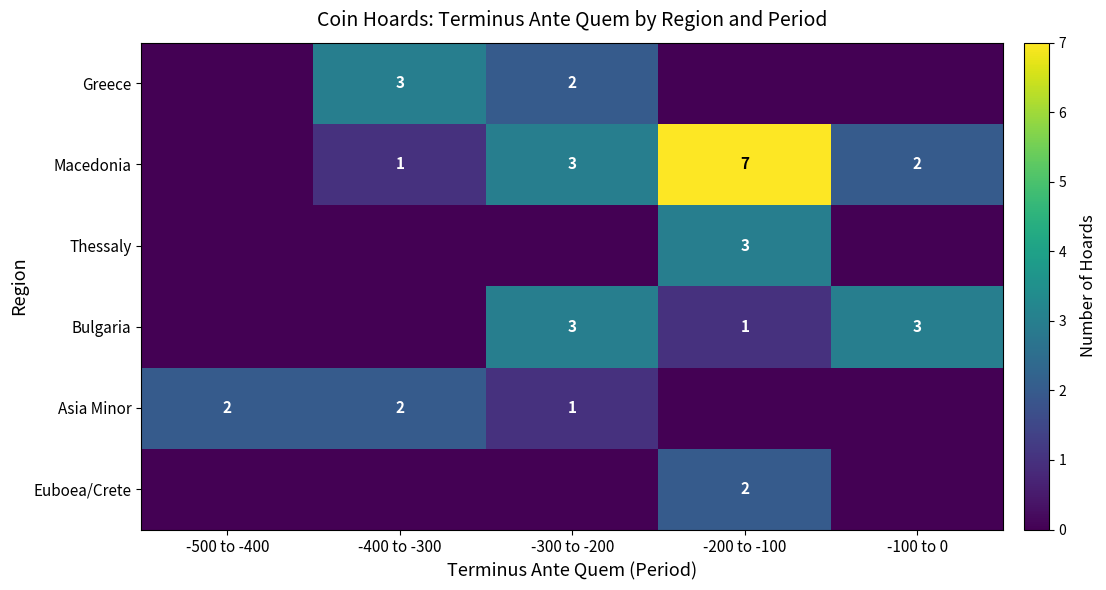

At how many categories does at least one series exceed 3?

1